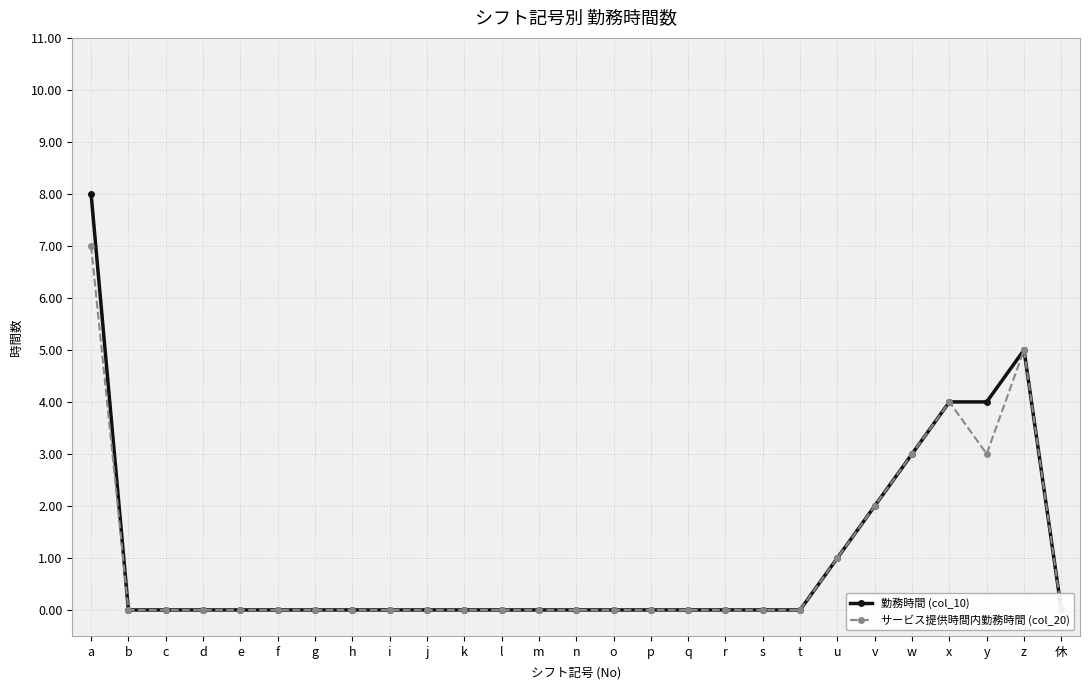

What is the label of the 7th point from the left?

g